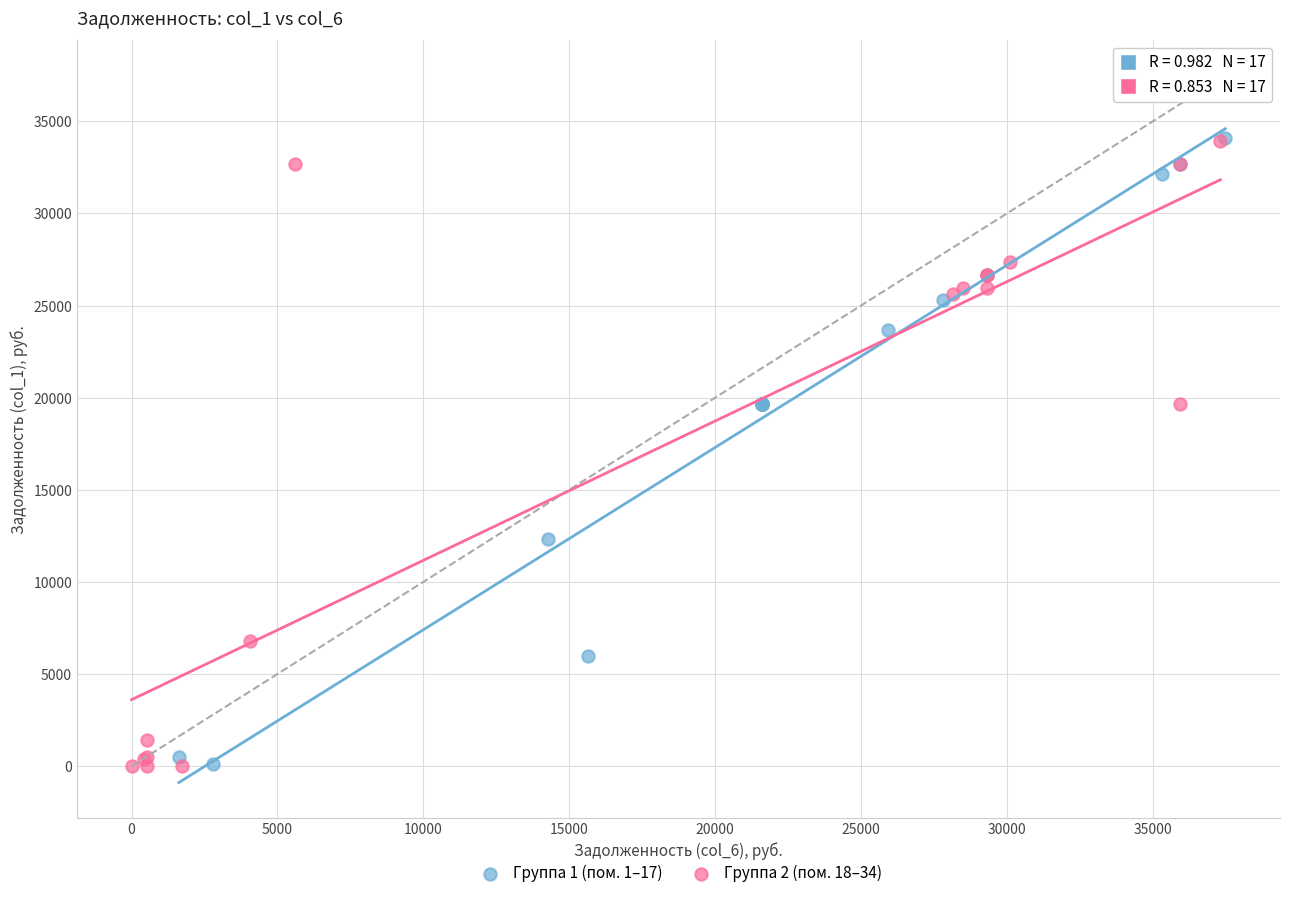

What are all the series names shown in the legend?

Группа 1 (пом. 1–17), Группа 2 (пом. 18–34)